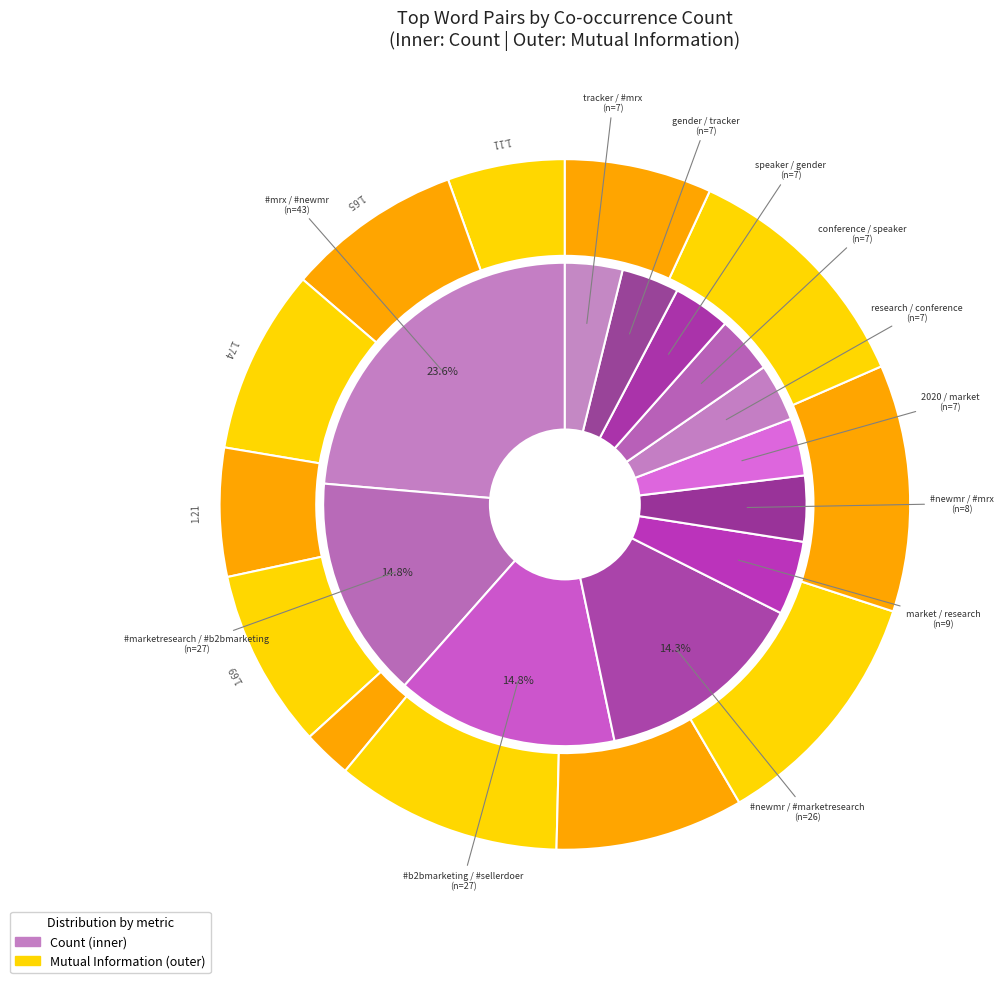

Which slice is the largest?

#mrx / #newmr